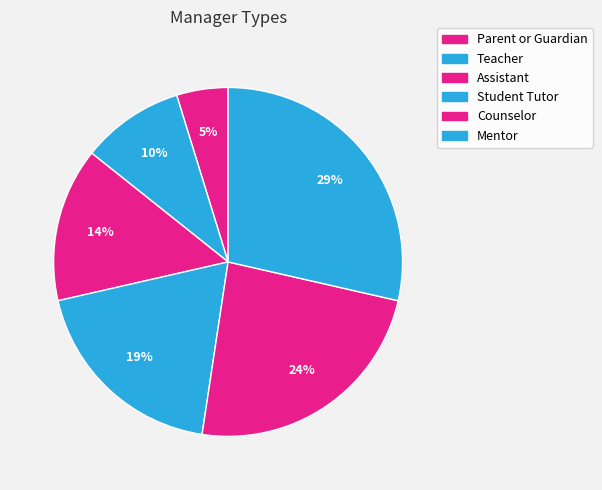

Rank the categories by value from highest to lowest.

Mentor, Counselor, Student Tutor, Assistant, Teacher, Parent or Guardian